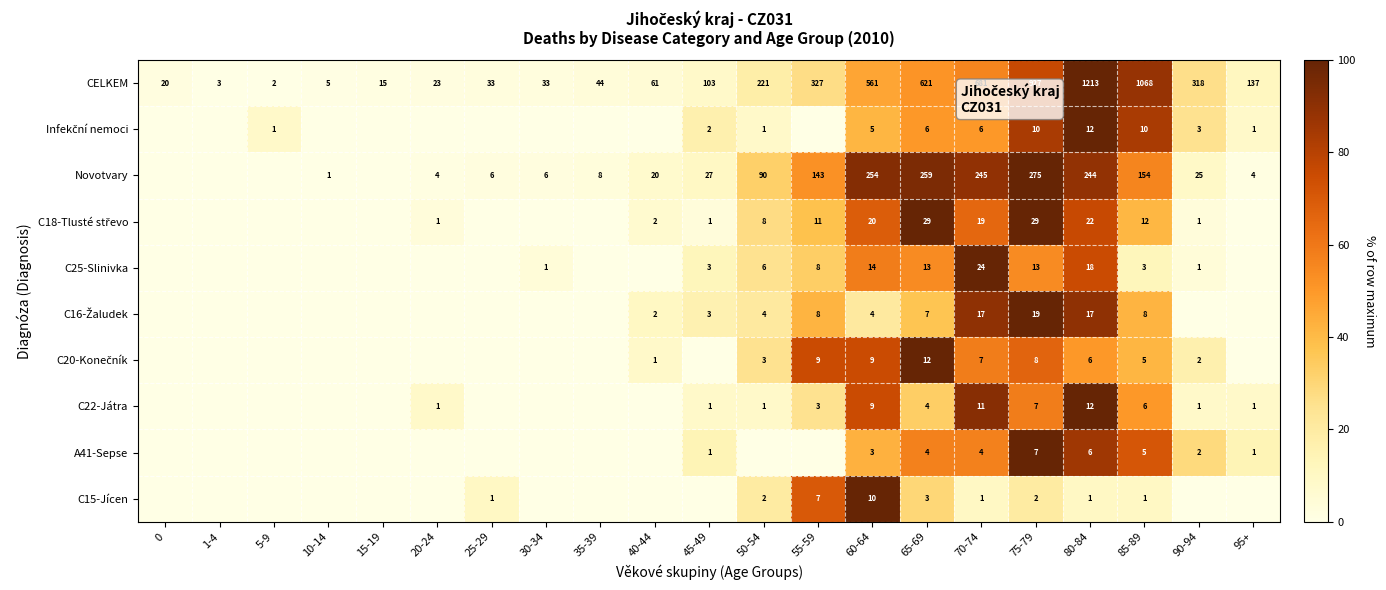

The Novotvary series shows 435 at 70-74. True or false?

False